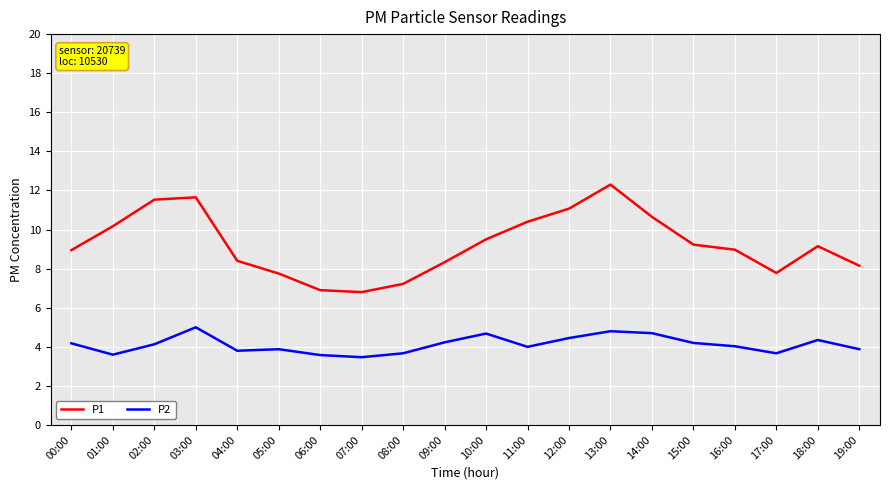

At which category is the sum across all series the highest?

13:00